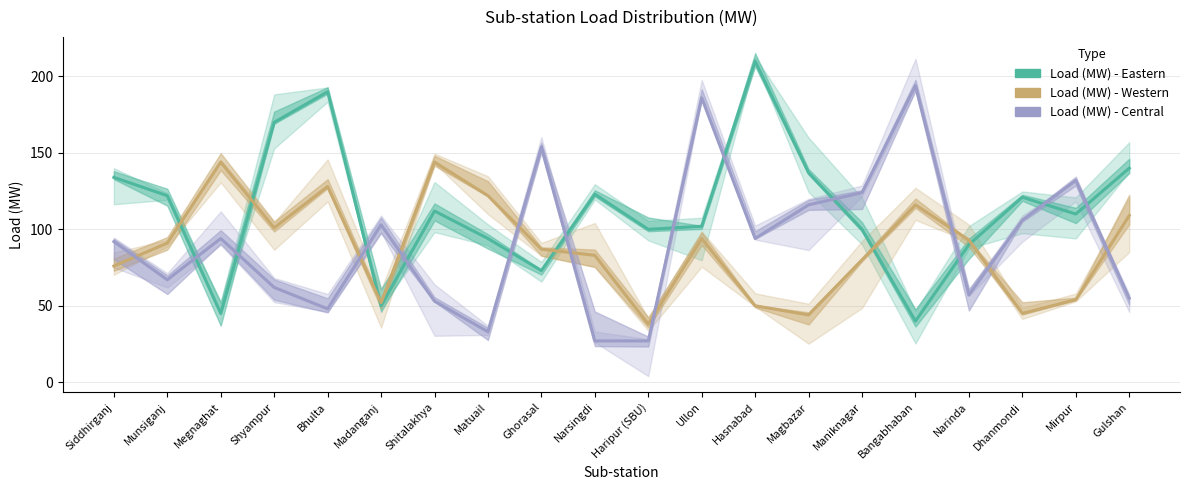

How many lines are shown in the chart?

3